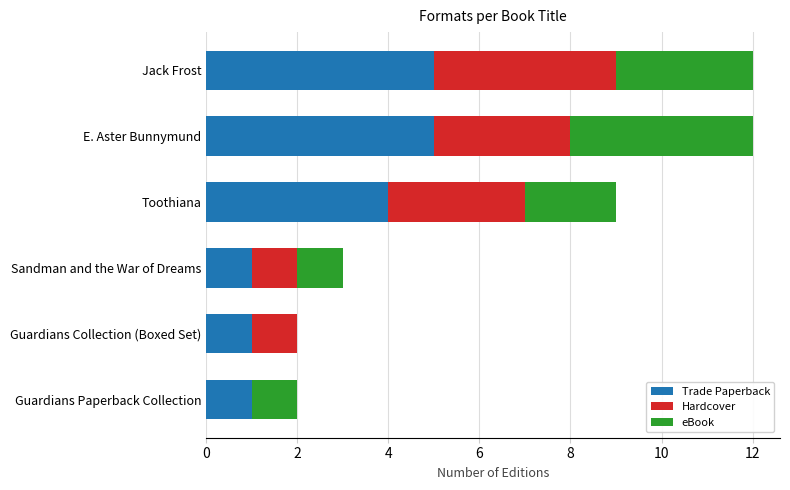

The Trade Paperback series shows 1 at Guardians Paperback Collection. True or false?

True